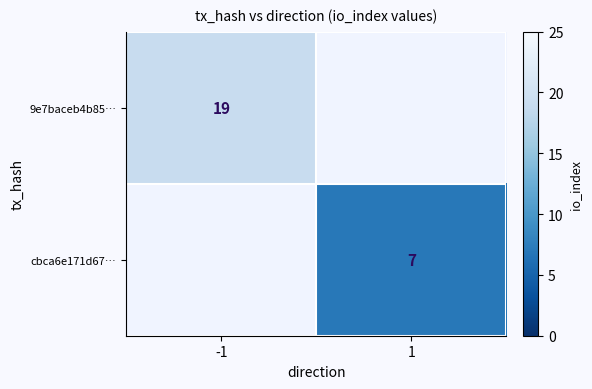

Is it true that 9e7baceb4b85… equals 29 at -1?

False